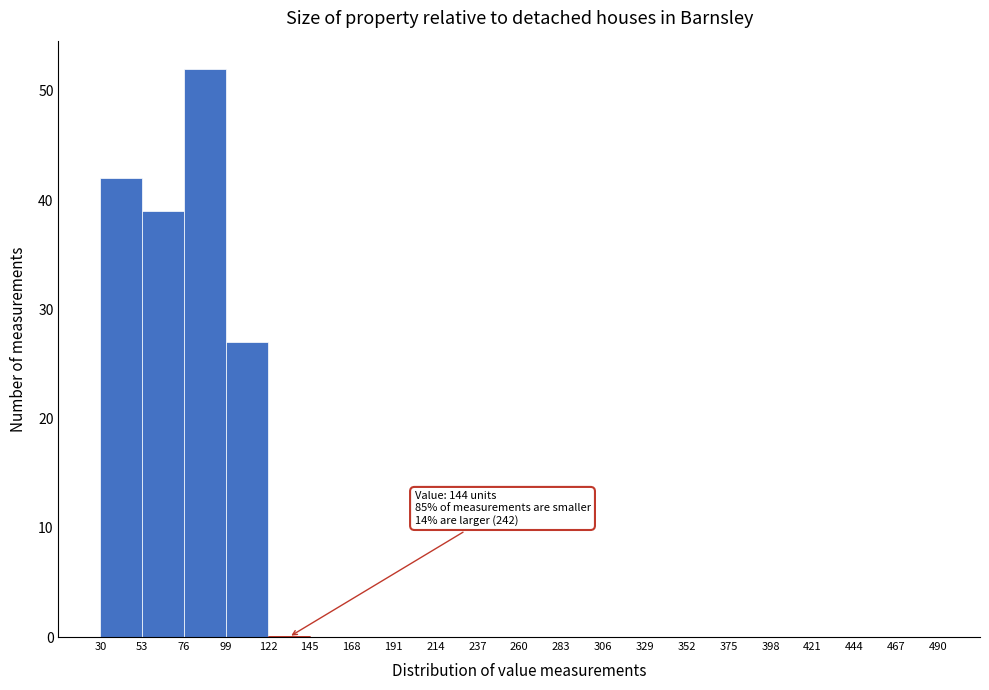

Over which range of the x-axis is the bar tallest?

76 to 99